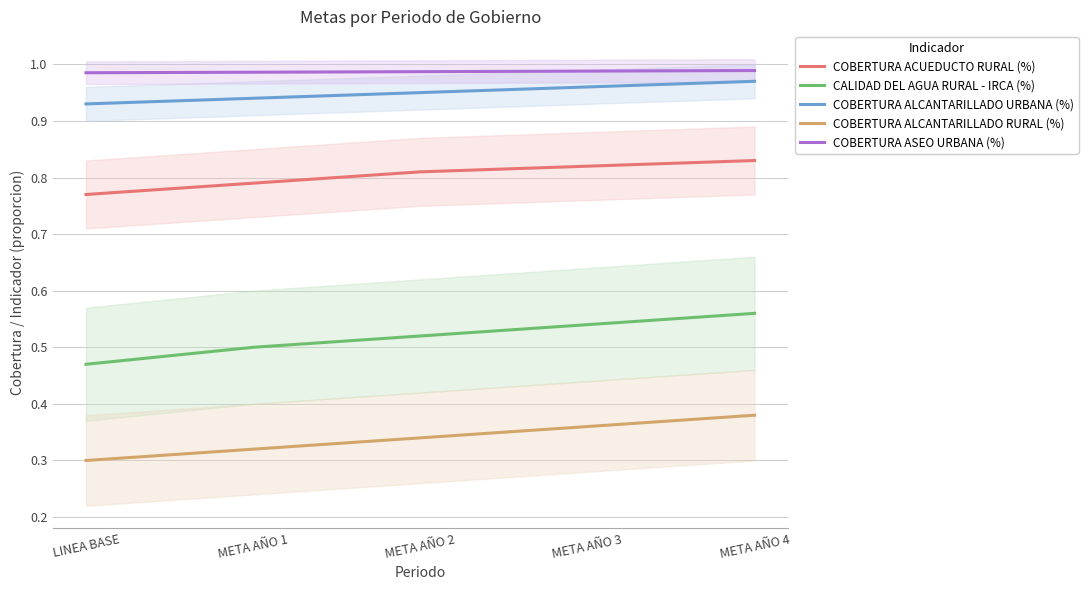

True or false: CALIDAD DEL AGUA RURAL - IRCA (%) and COBERTURA ASEO URBANA (%) cross at least once.

False